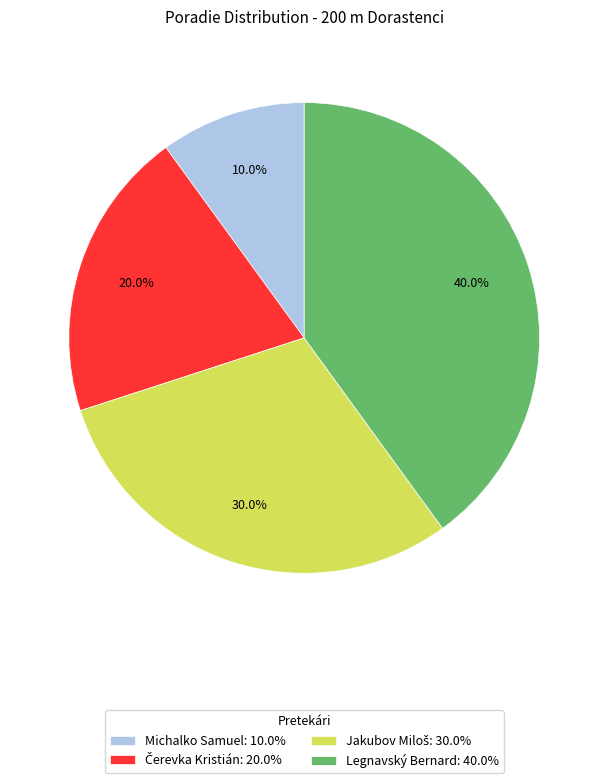

Is there any slice that represents more than half of the pie?

No